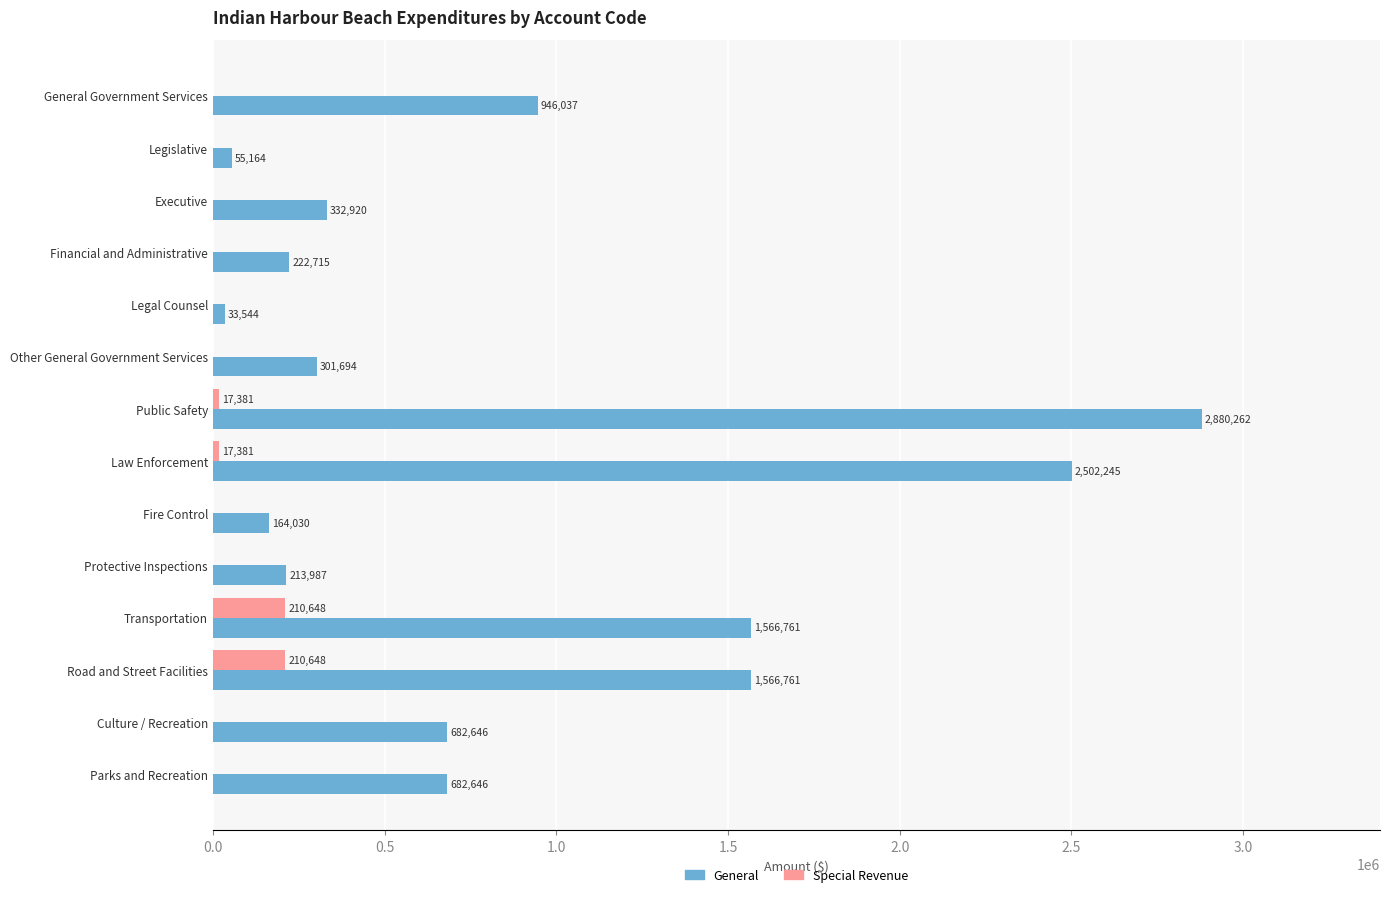

Which category has the highest value across all series?

Public Safety